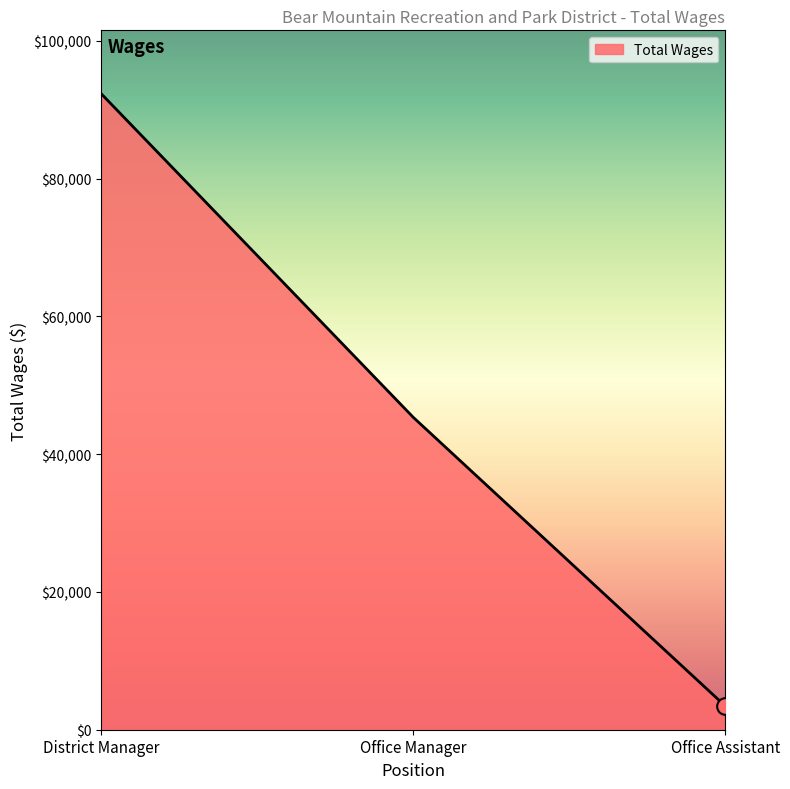

What position from the right is District Manager?

3